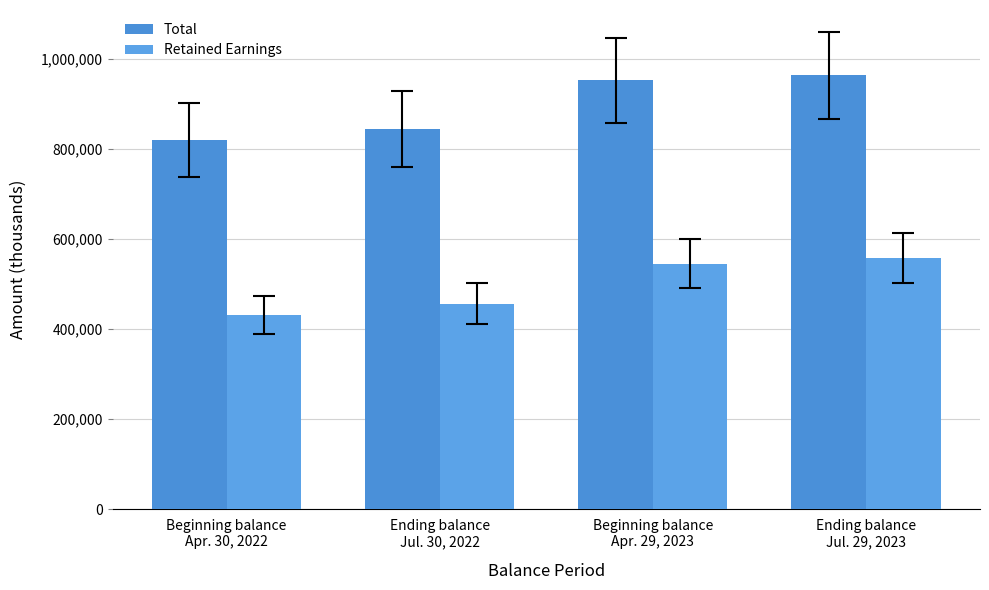

Reading right to left, what are all the values shown in this chart?

Total: 963930	952097	844092	819622
Retained Earnings: 557666	545155	456067	431181